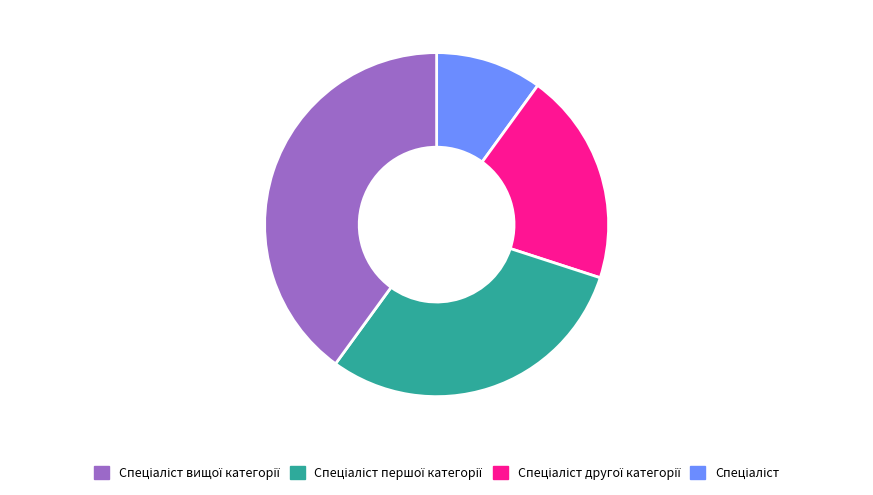

Is there any slice that represents more than half of the pie?

No